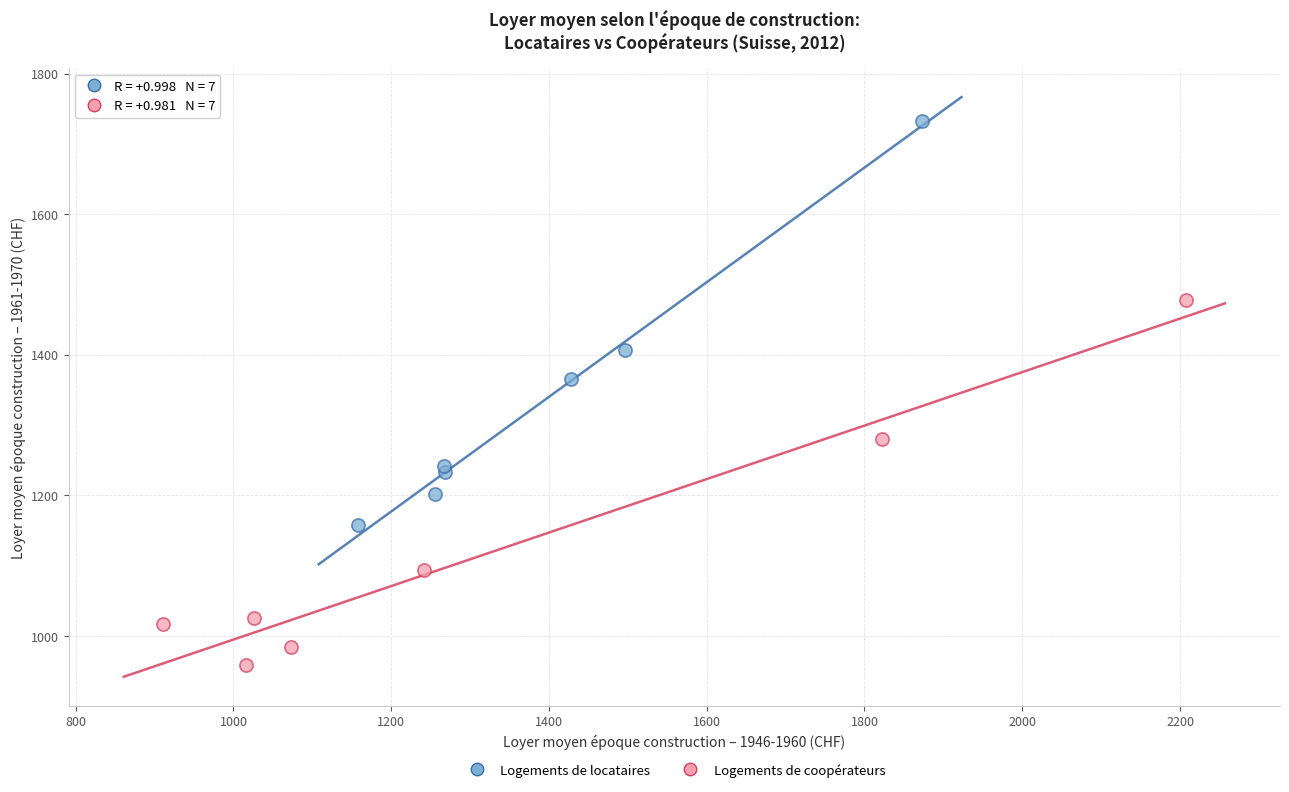

Which series reaches the minimum Y coordinate?

Logements de coopérateurs